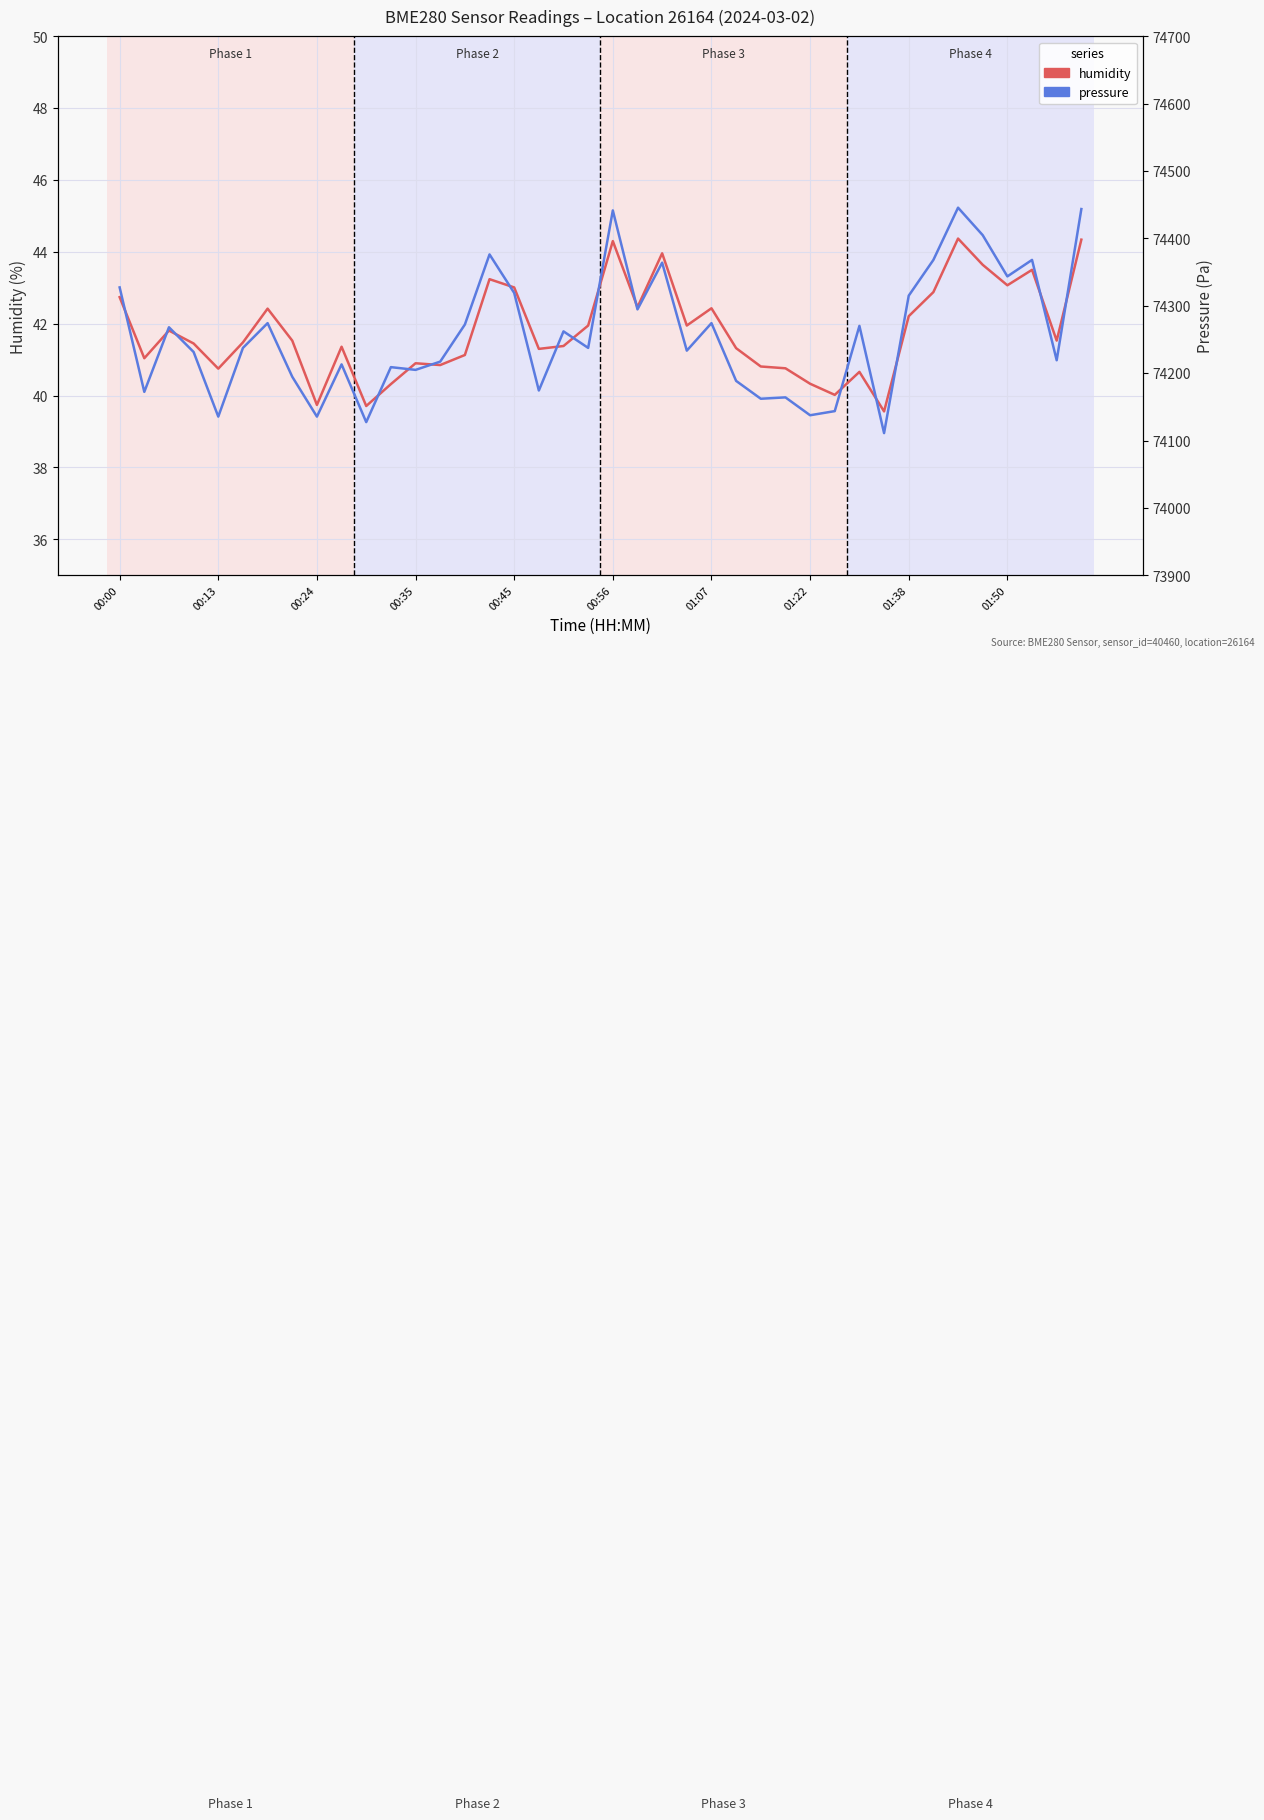

How many lines are shown in the chart?

2